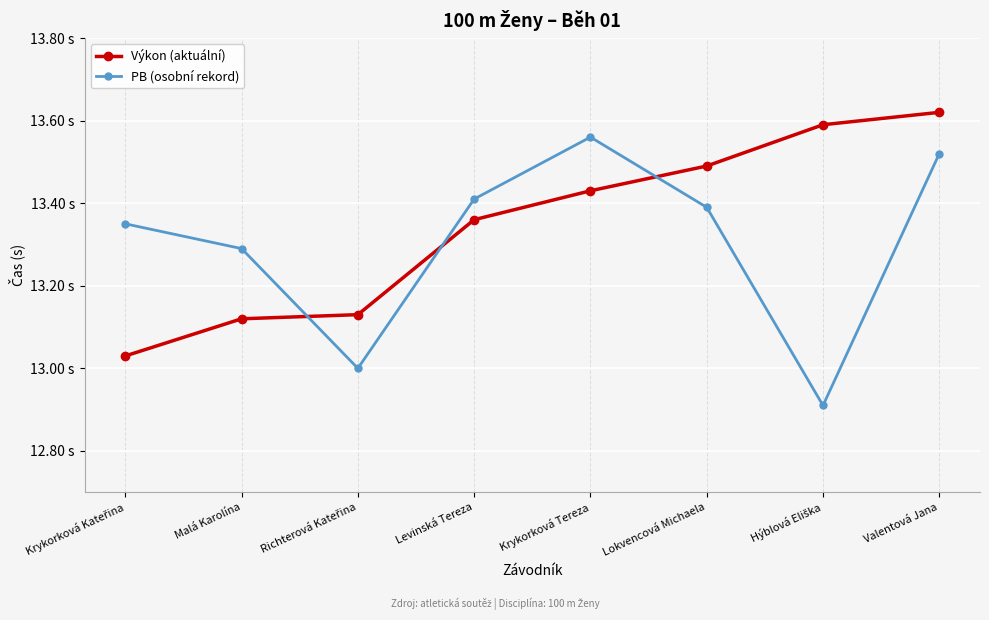

Where do Výkon (aktuální) and PB (osobní rekord) first cross each other?

Malá Karolína and Richterová Kateřina